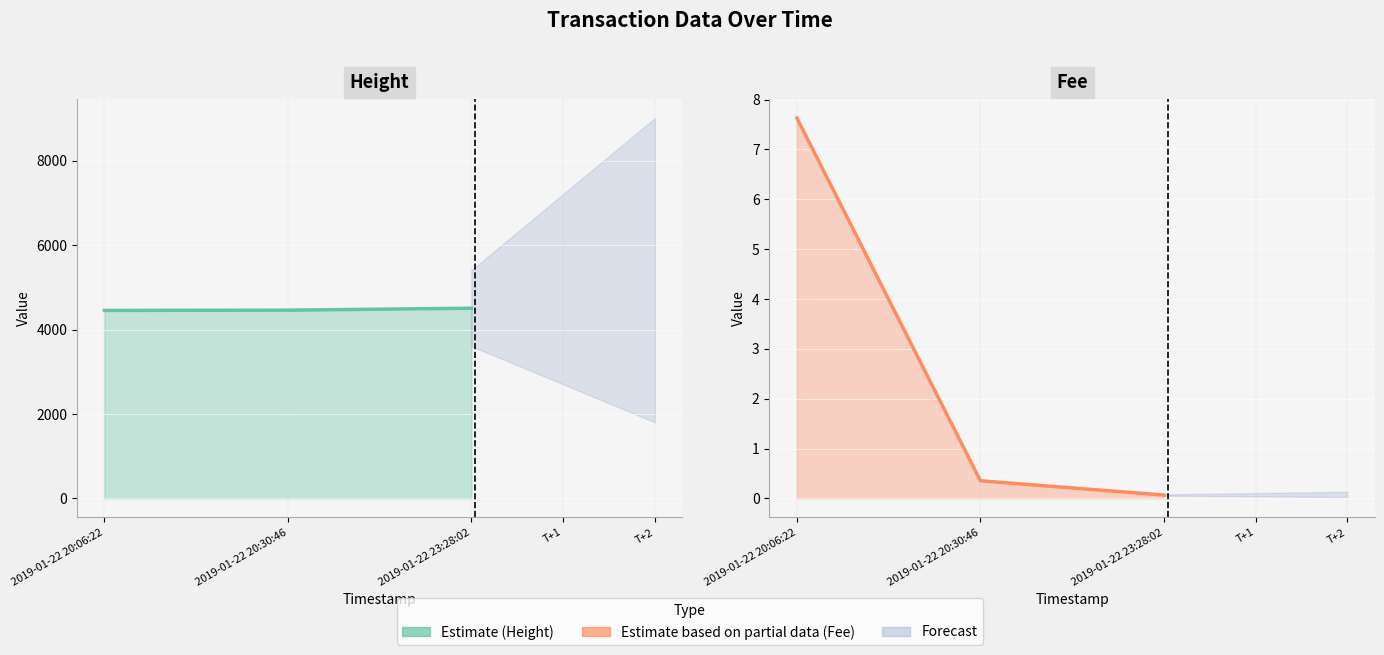

At which label does Height line first exceed 4459?

2019-01-22 23:28:02